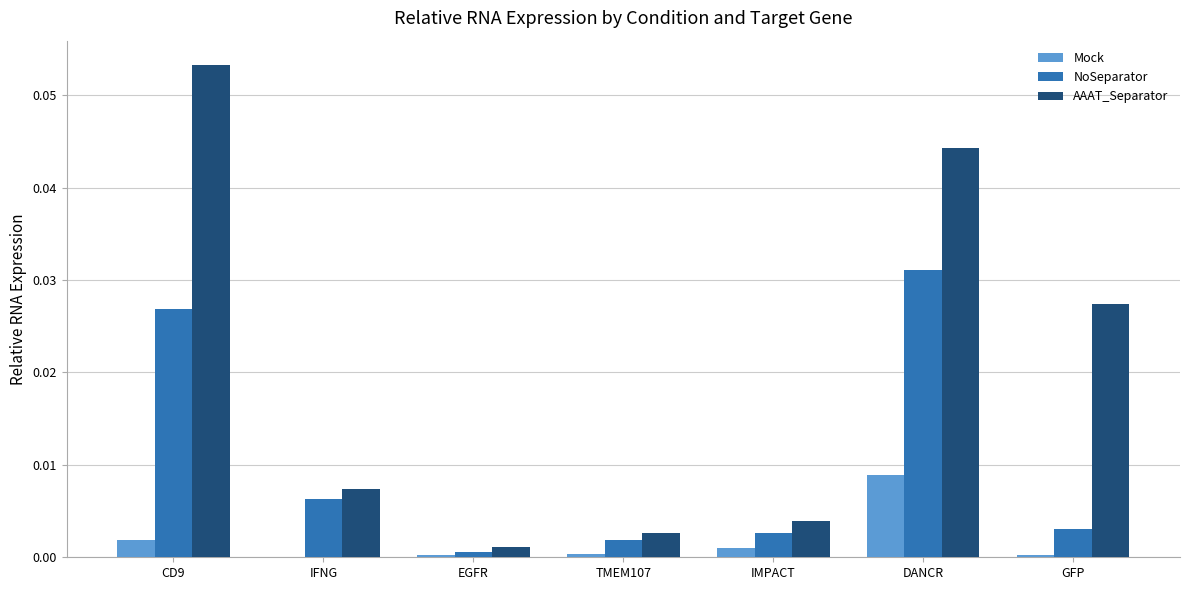

True or false: Mock has a value of 0.0 at CD9.

True